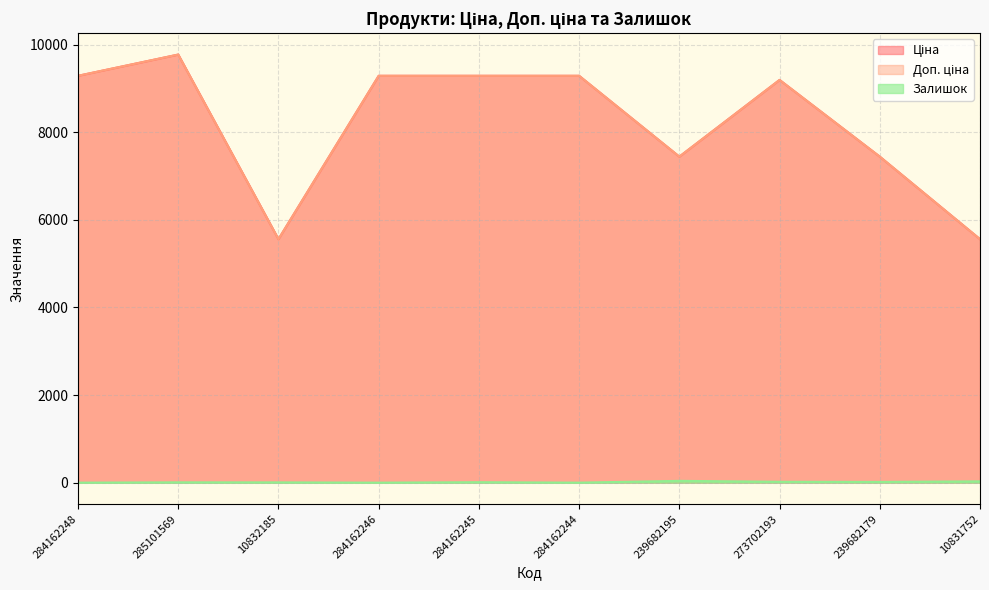

Which label corresponds to the largest value in the chart?

285101569